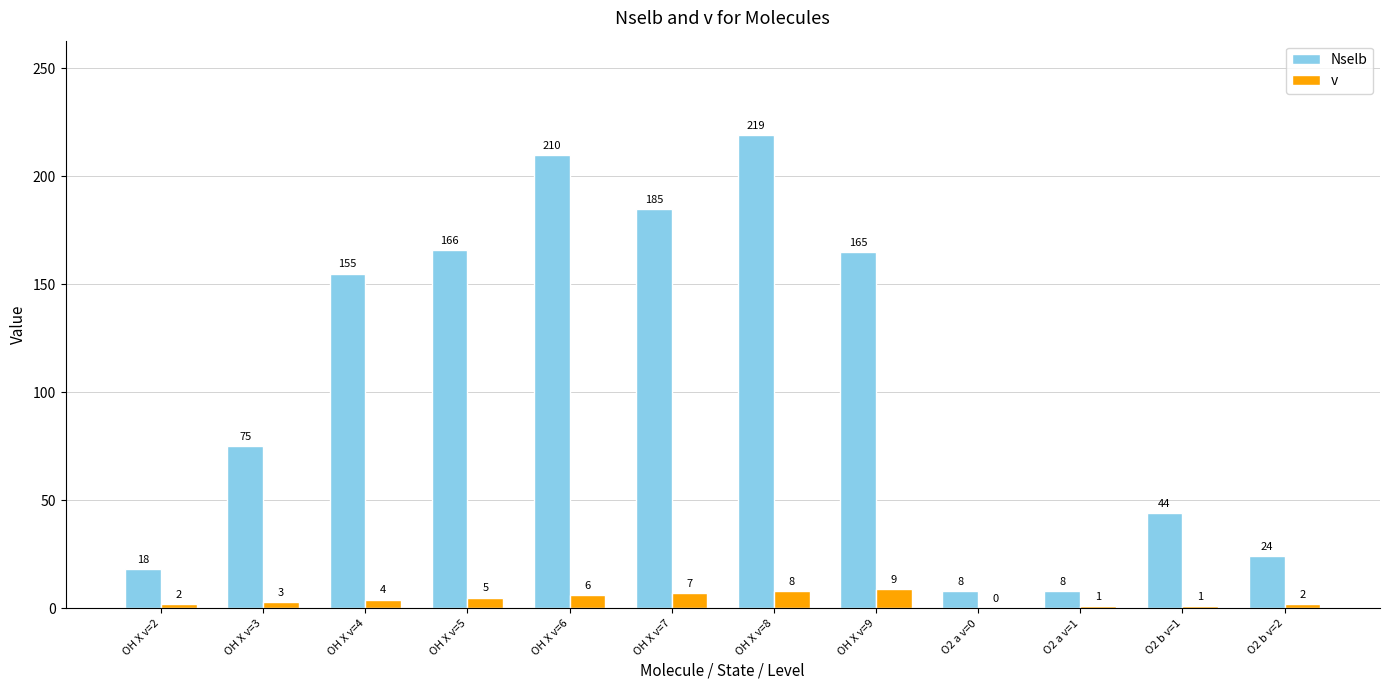

At which category does the chart reach its peak across all series?

OH X v=8